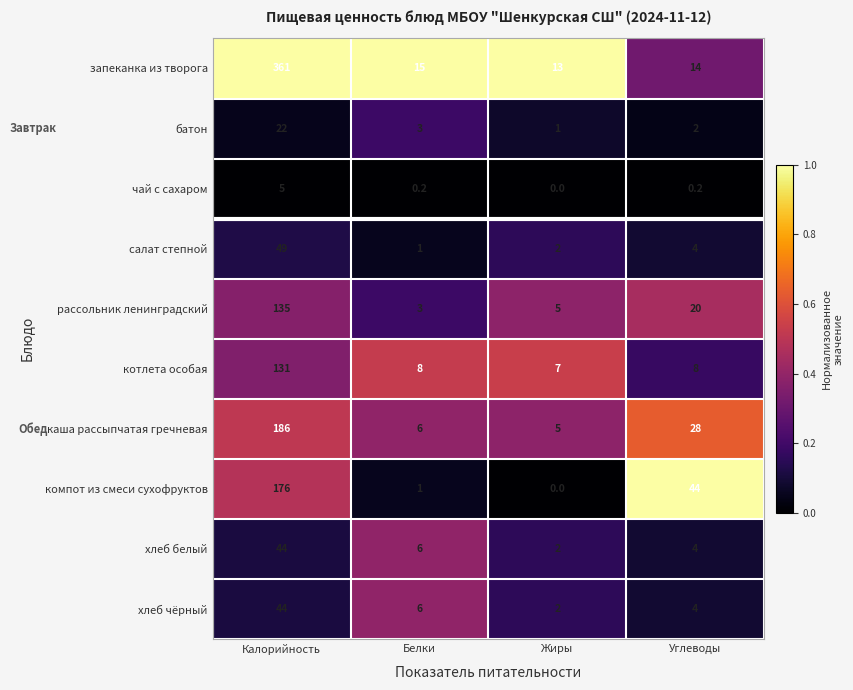

How many categories are shown in the chart?

4